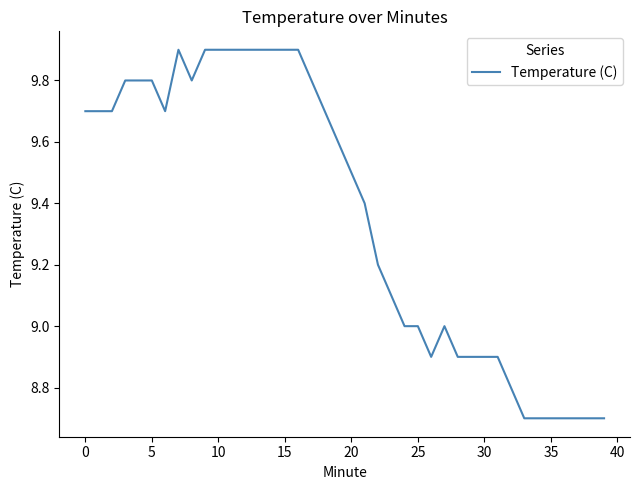

What is the sum of all values?

374.6